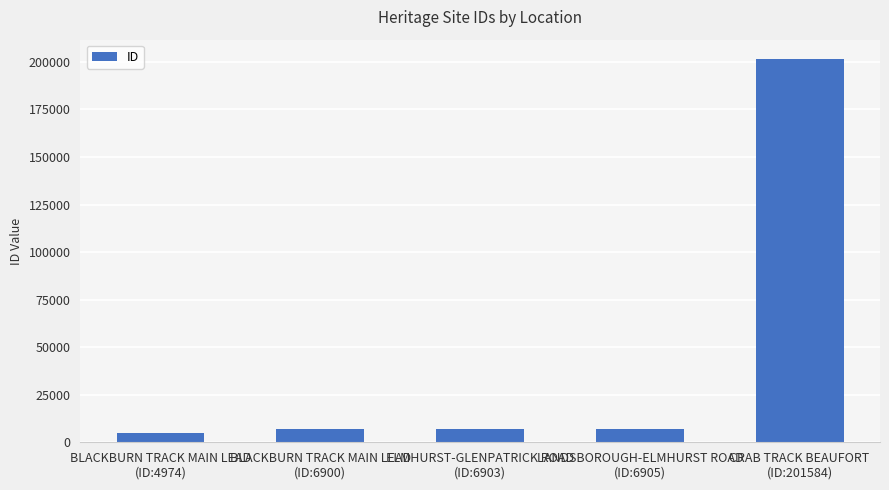

How many categories are shown in the chart?

5